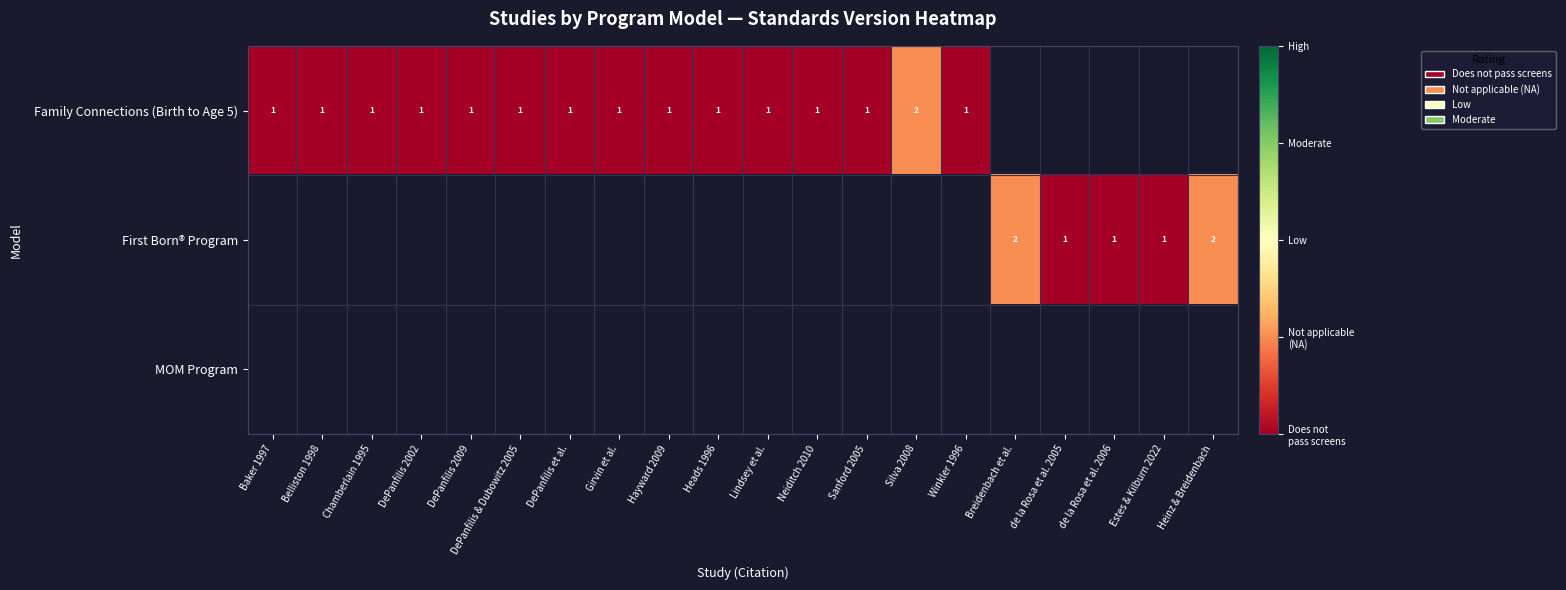

The First Born® Program series shows 1 at Heinz & Breidenbach. True or false?

False